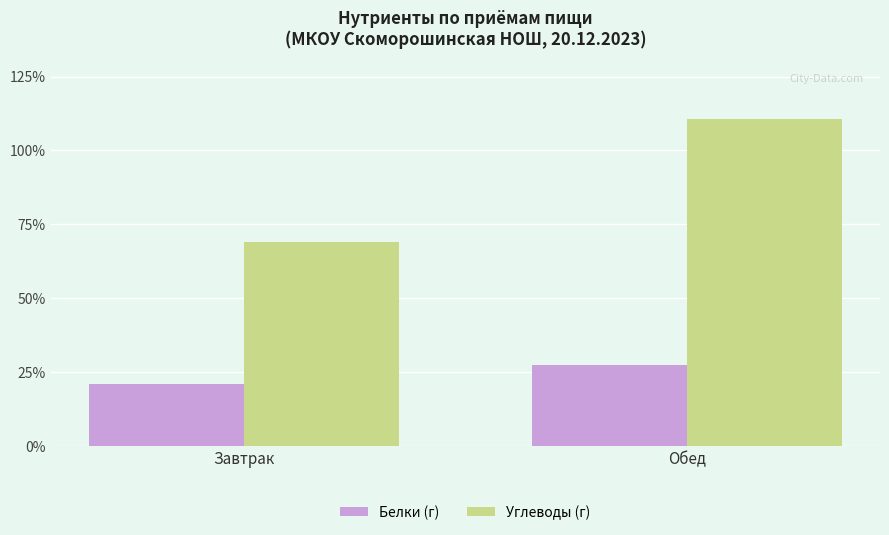

Rank the categories by Белки (г) value from highest to lowest.

Обед, Завтрак